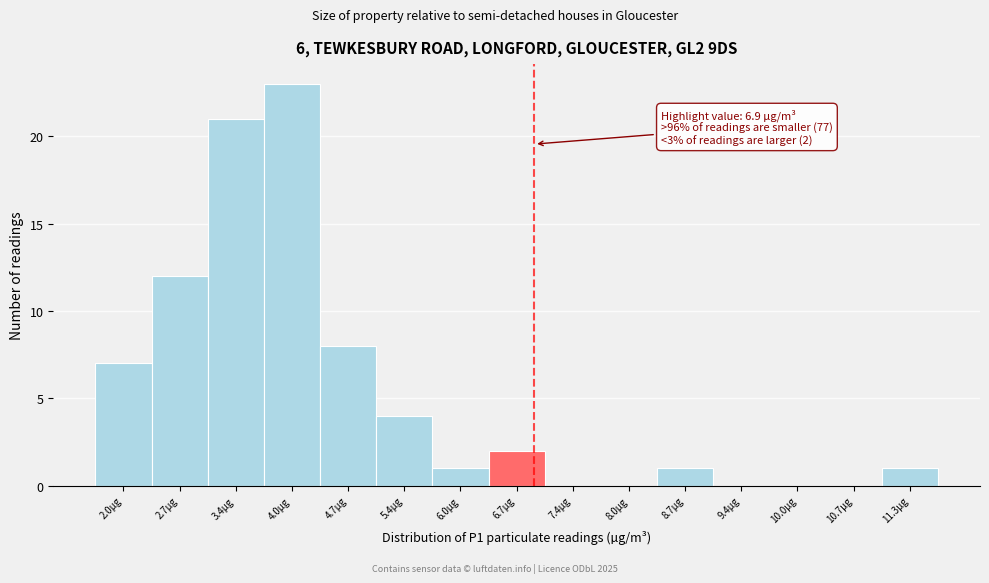

Which range on the x-axis has the tallest bar?

3.7 to 4.4